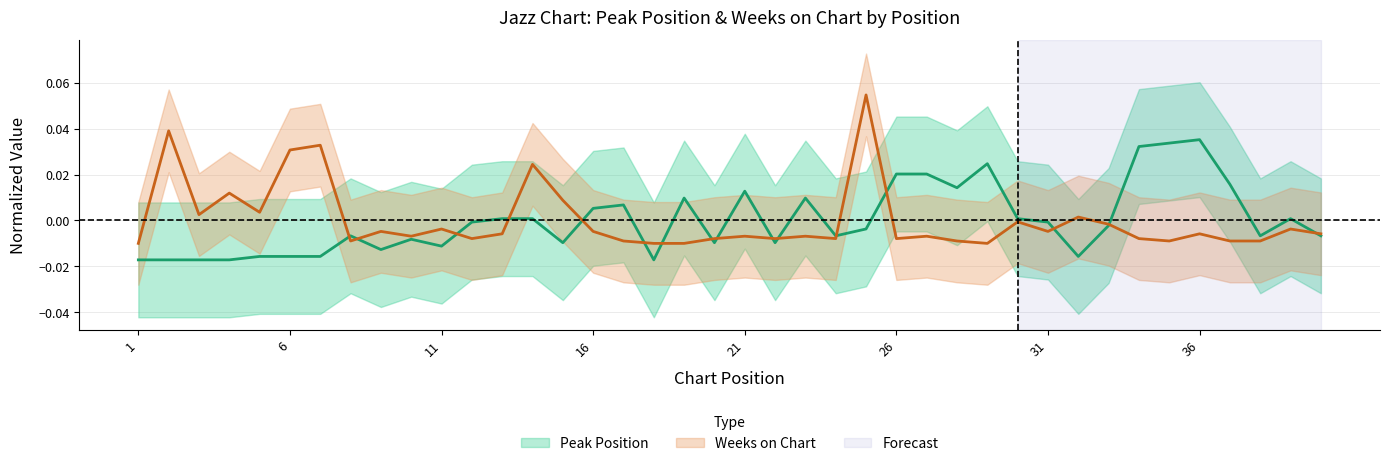

At which label is Peak Position closest to 0?

12